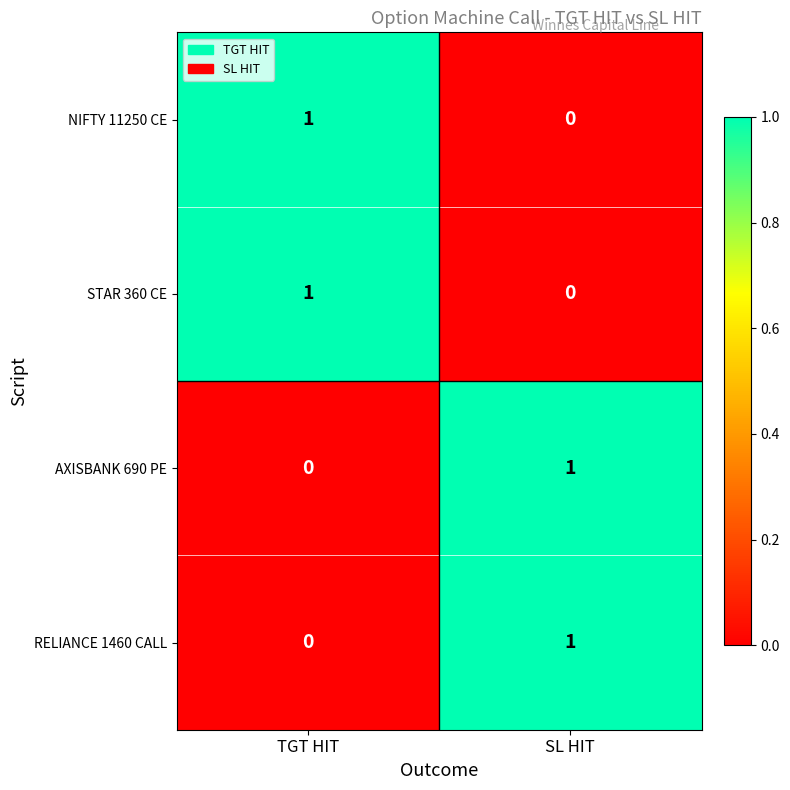

Where is STAR 360 CE nearest to the value 0?

SL HIT